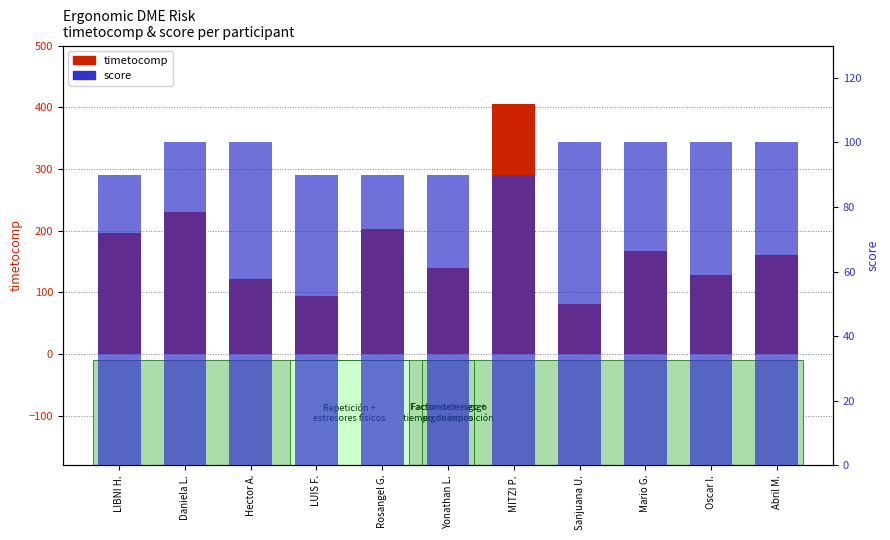

Which series has the largest range (max minus min)?

timetocomp